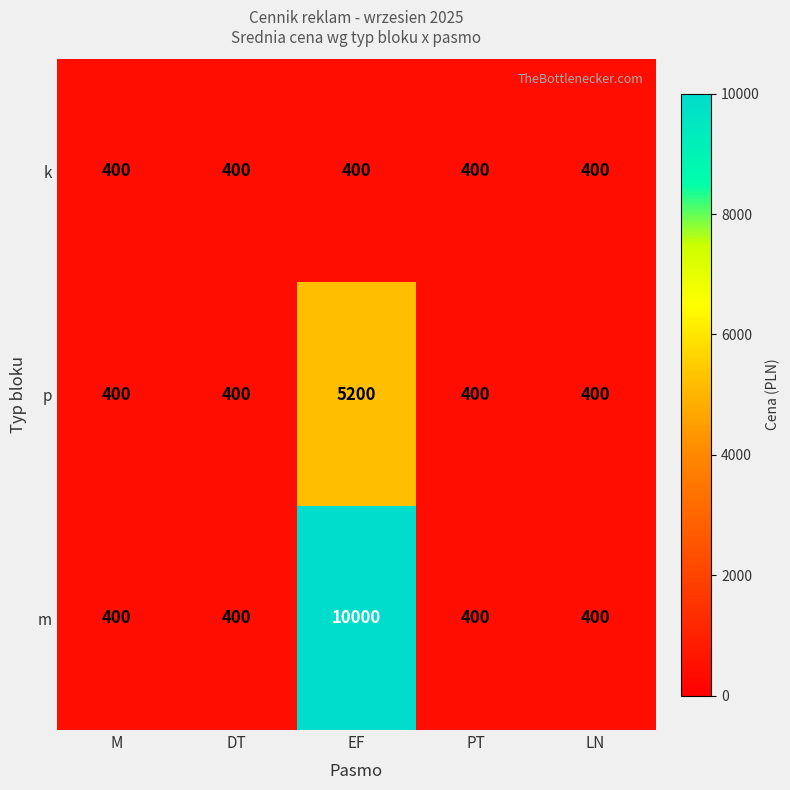

What is the sum of the p values at M and PT?

800